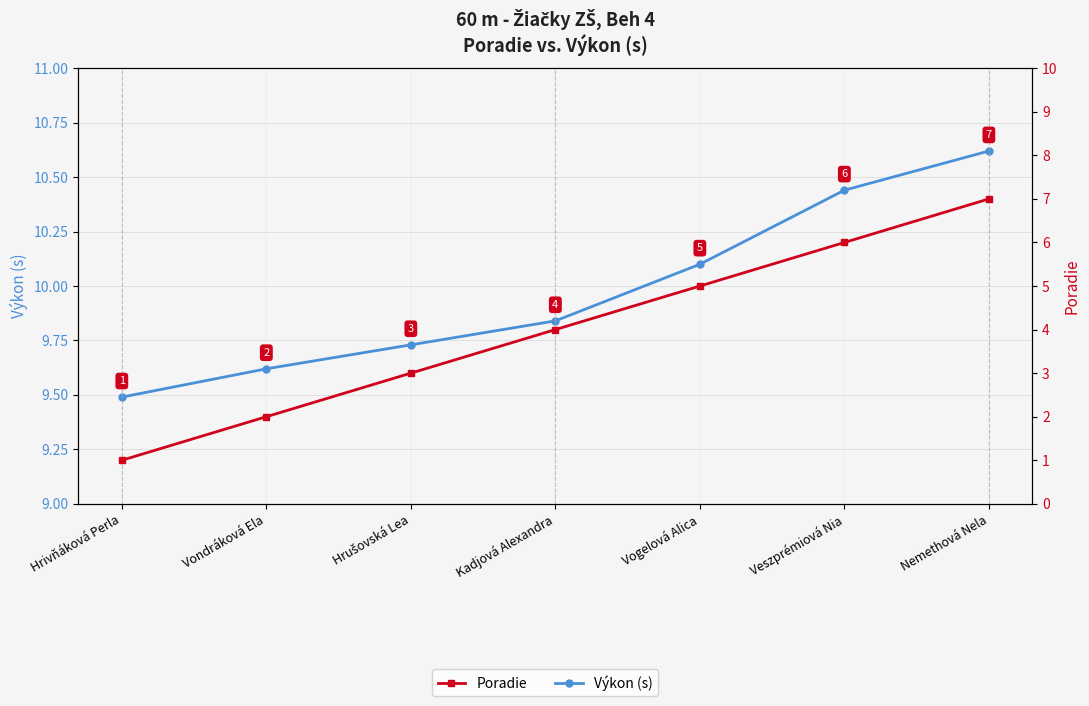

What is the label of the 6th point from the left?

Veszprémiová Nia